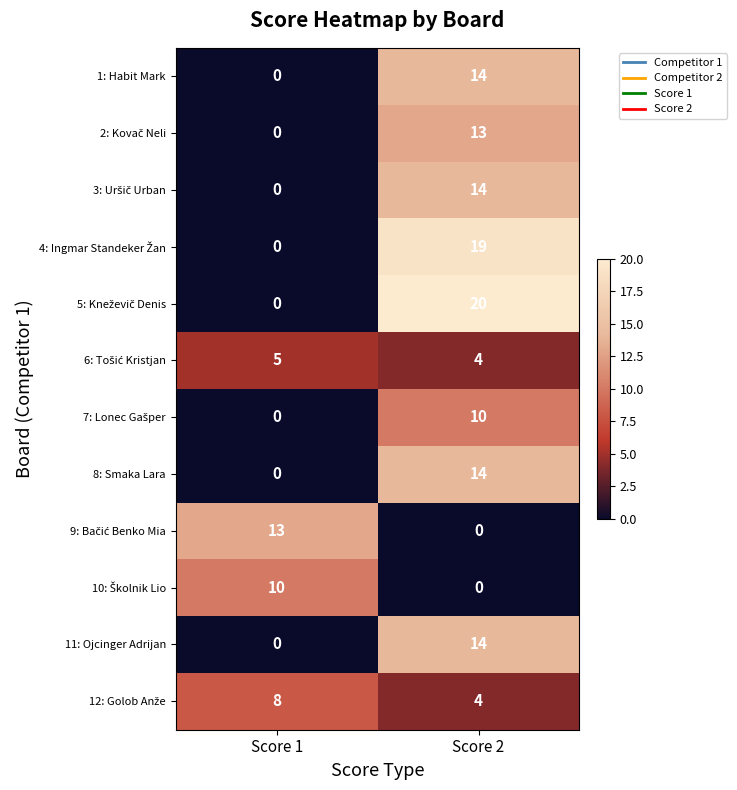

Which category has the highest value across all series?

Score 2